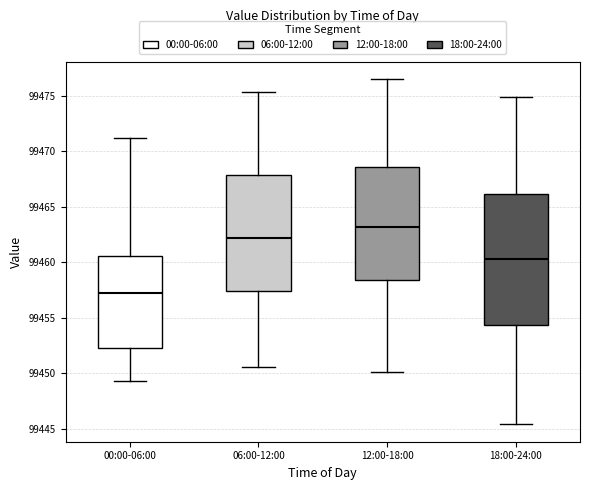

Which box's median line is the lowest?

00:00-06:00